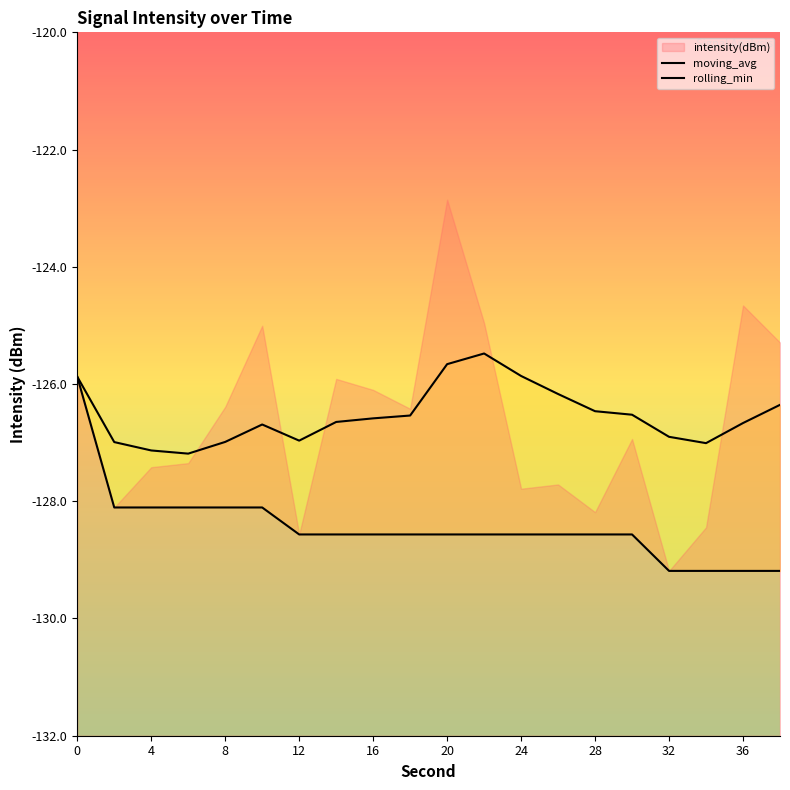

What is the difference between the highest and lowest values at 2?

1.1